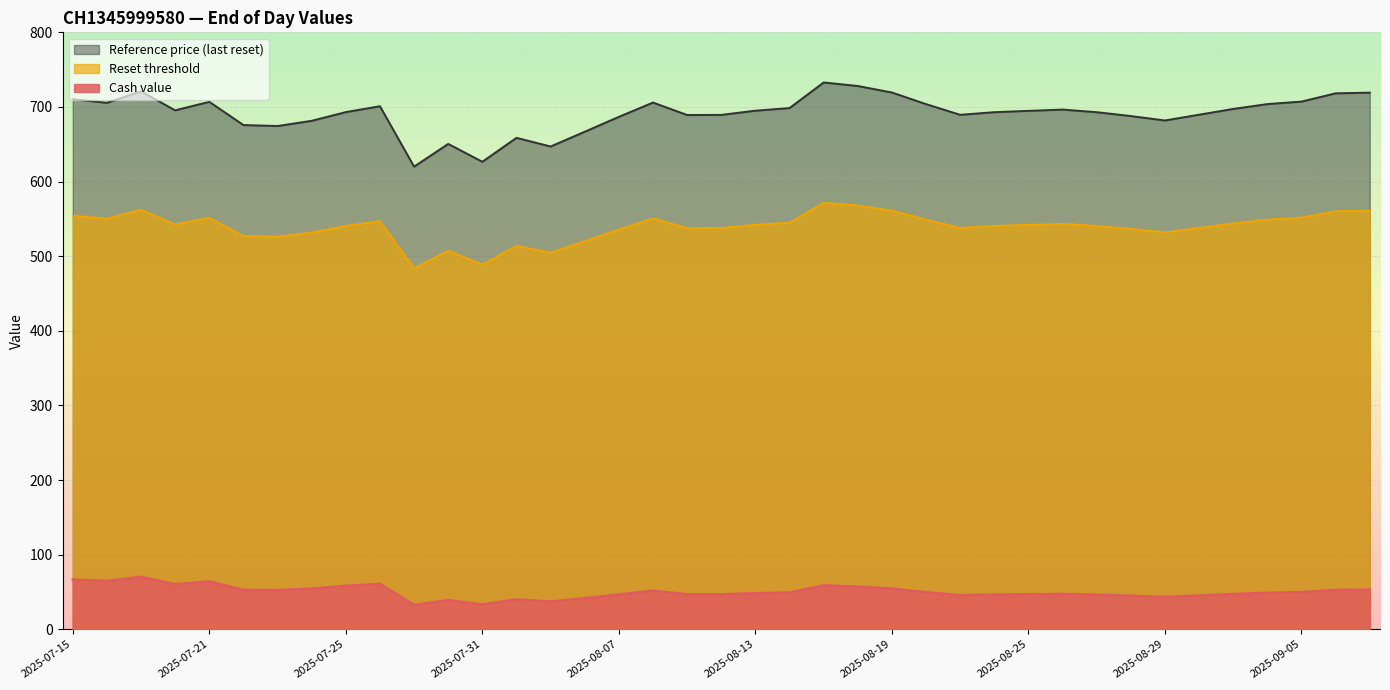

What is the sum of the Reference price (last reset) values at 2025-09-03 and 2025-07-16?

1402.9